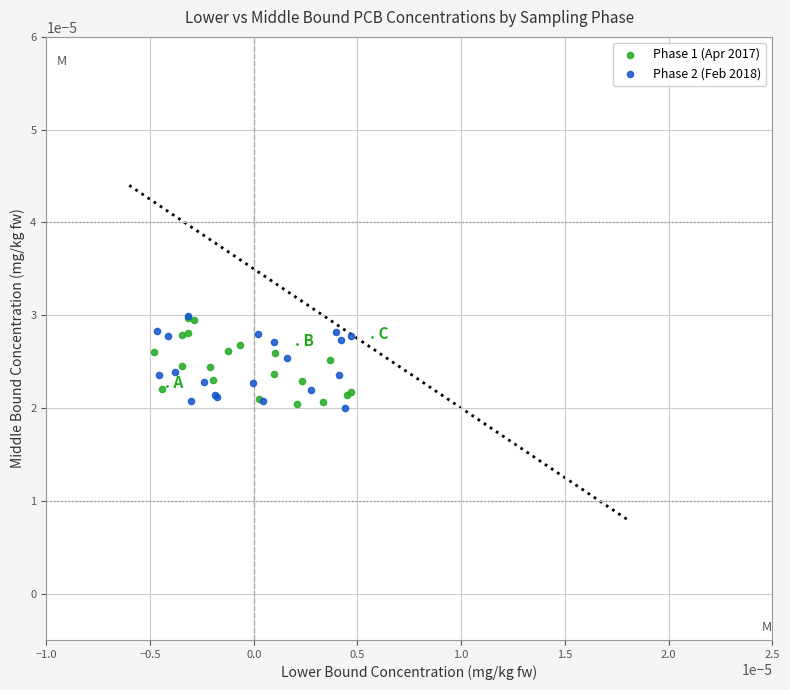

What are all the series names shown in the legend?

Phase 1 (Apr 2017), Phase 2 (Feb 2018)